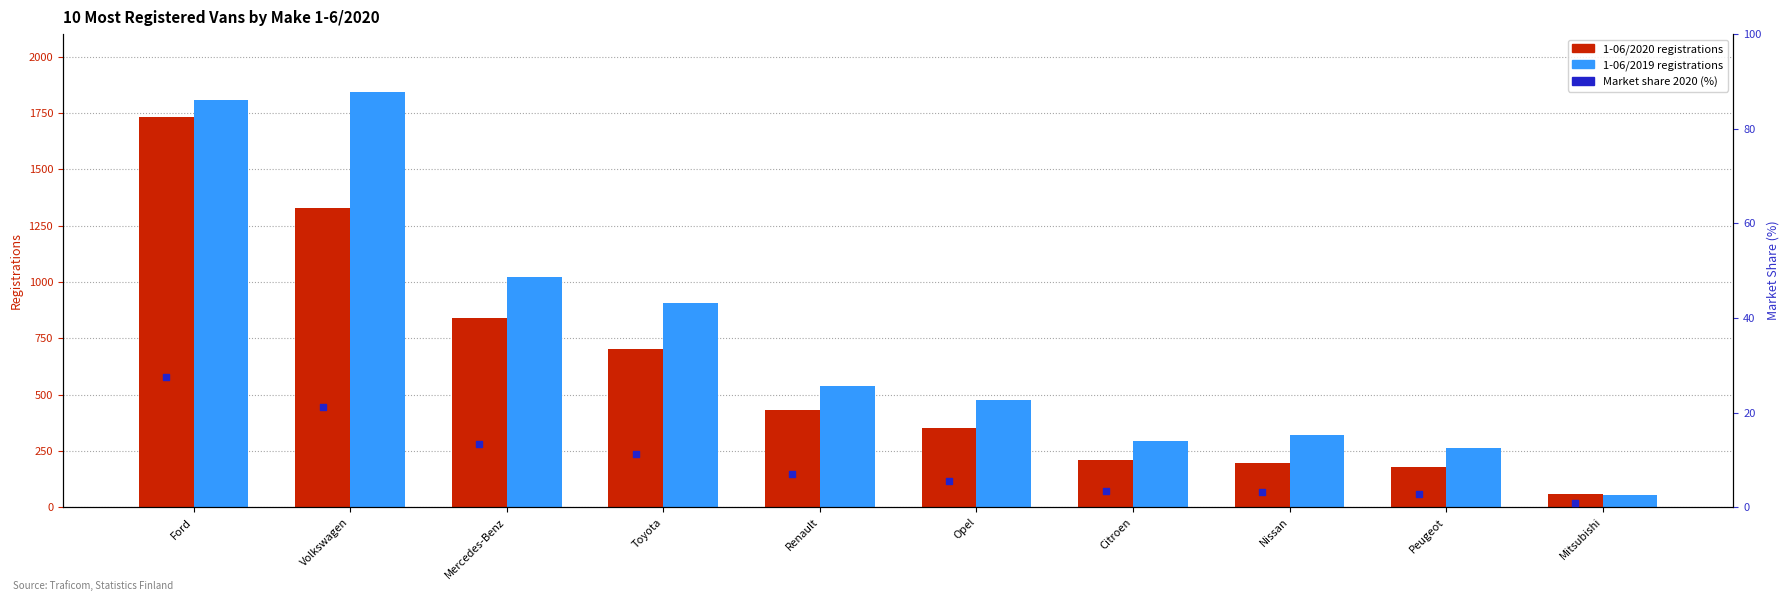

What is the total value across all series at Renault?

975.9